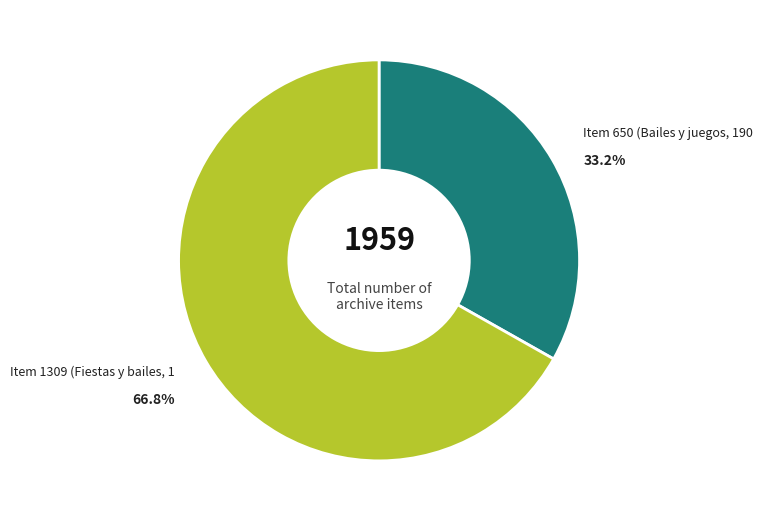

Is there any slice that represents more than half of the pie?

Yes